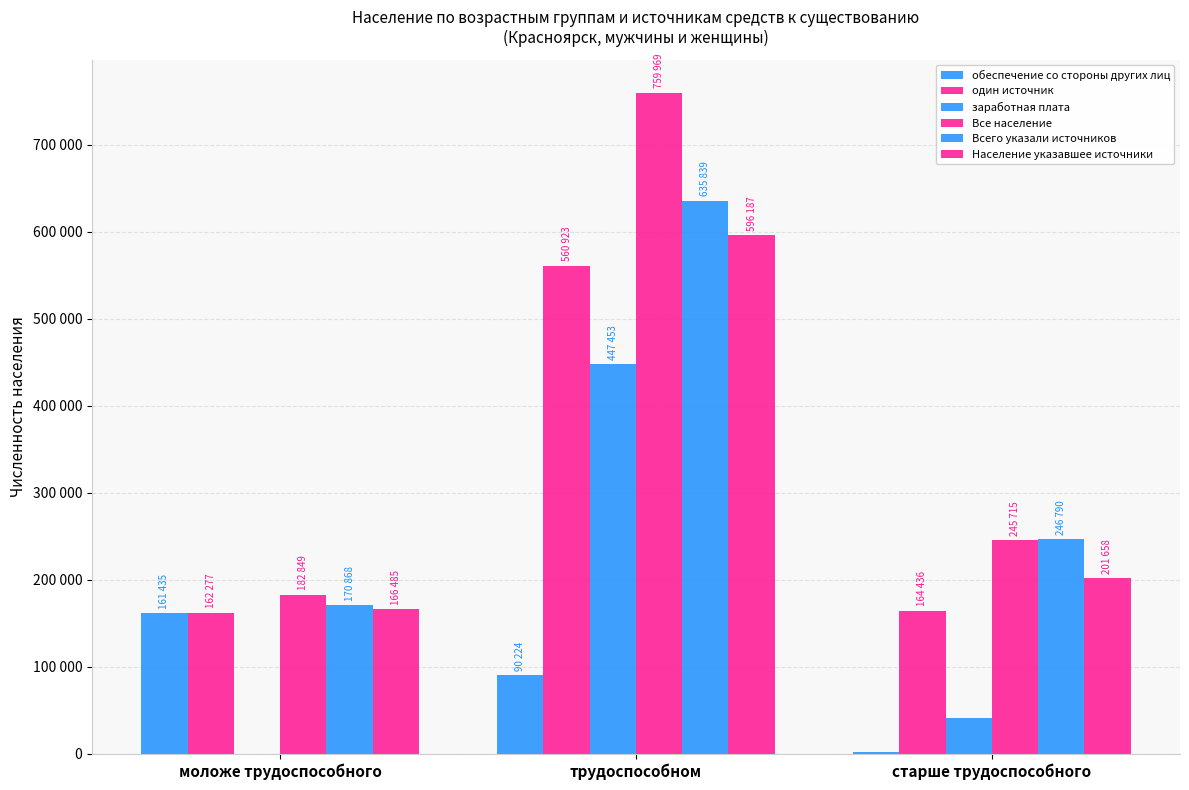

Which series changed the most between трудоспособном and старше трудоспособного?

Все население